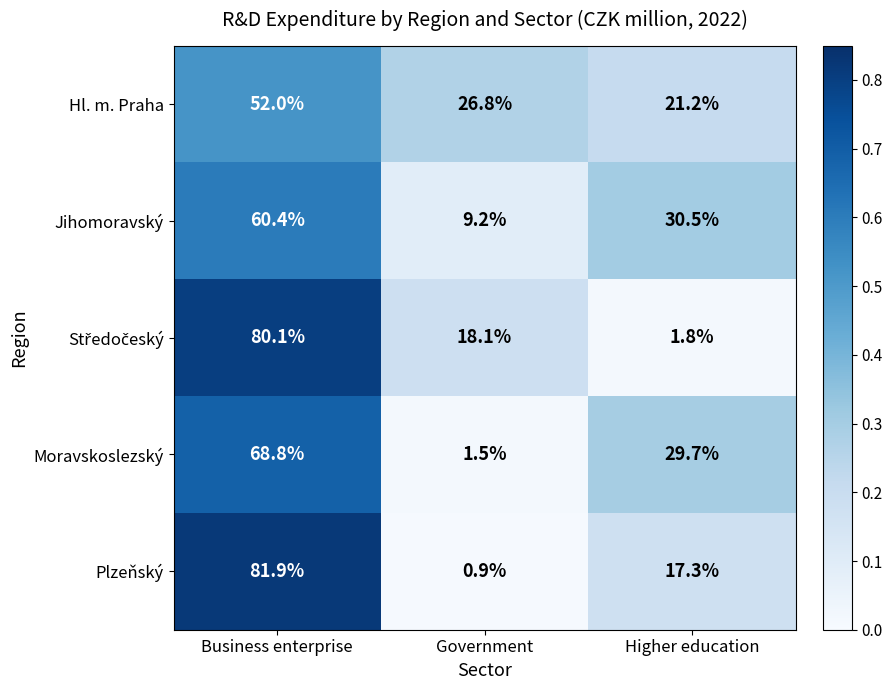

The value of Hl. m. Praha at Higher education is 21.2. True or false?

True